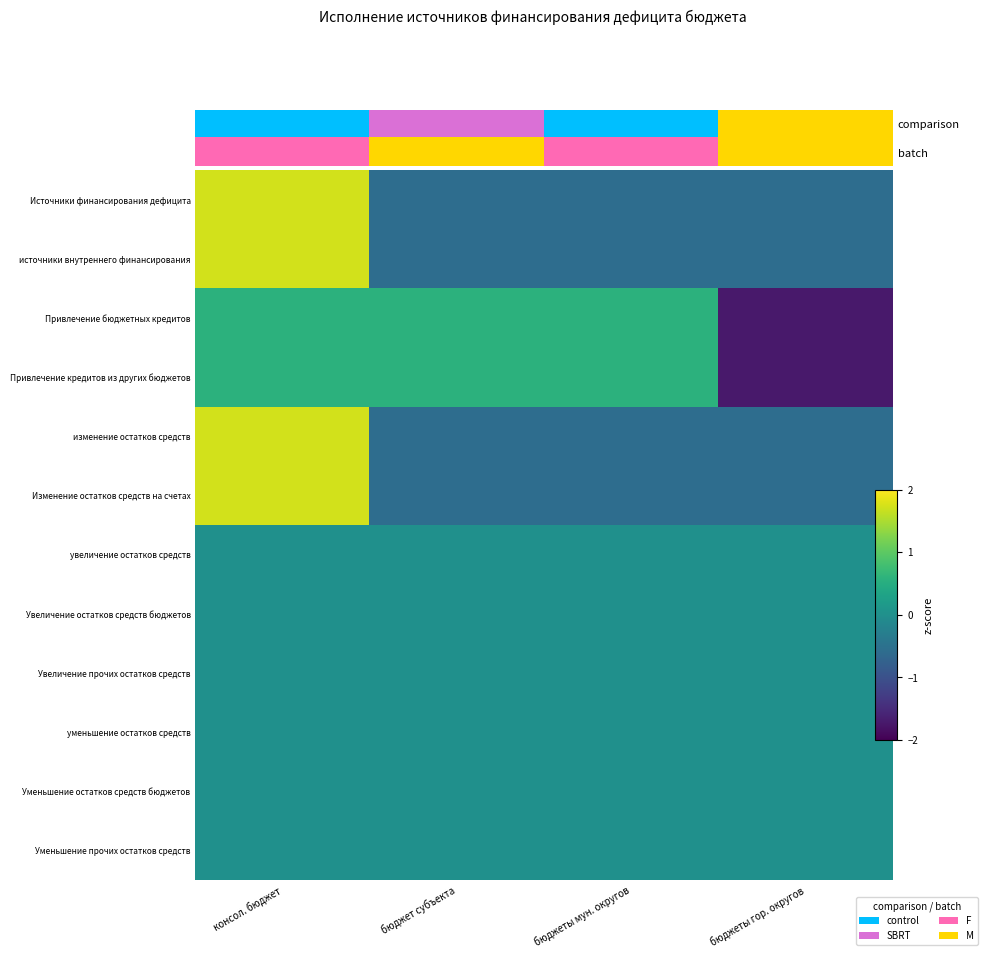

Count the number of categories in the chart.

4